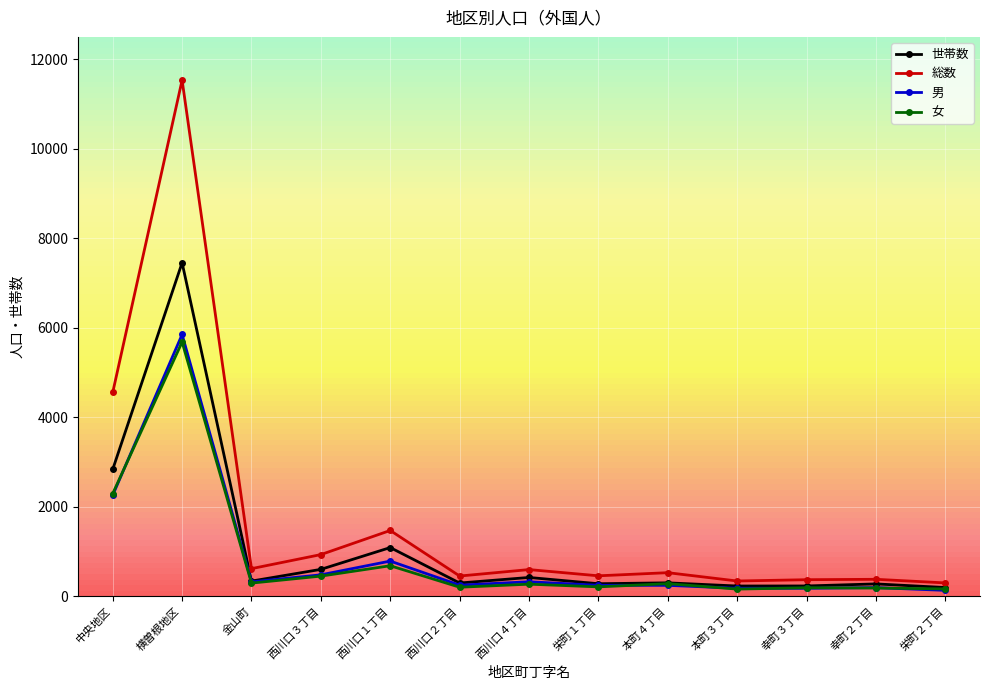

What is the label of the 1st point from the left?

中央地区